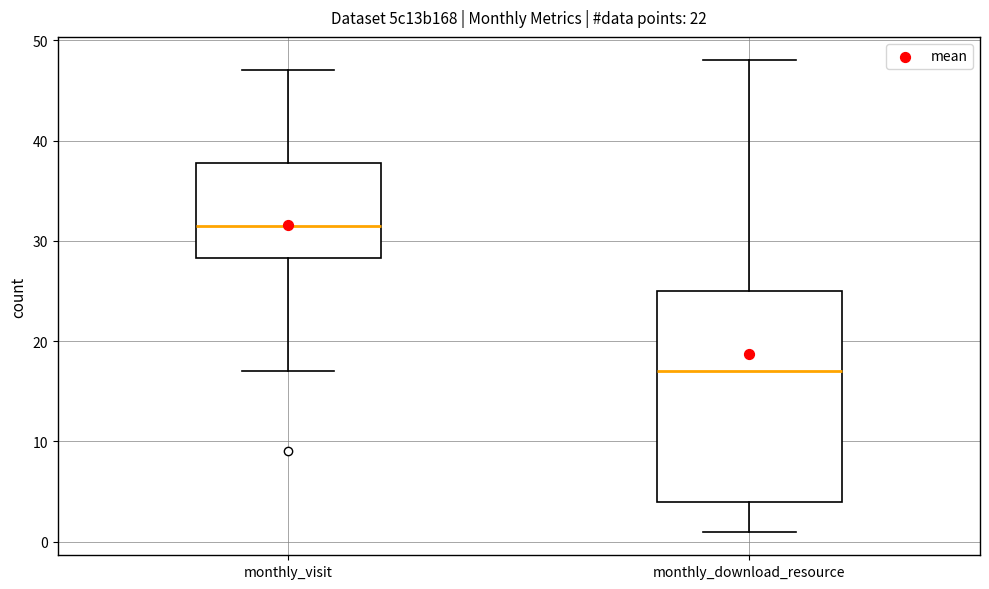

Reading left to right, transcribe this box plot: for each box, give where its median line is, the range the box spans, and where its two whiskers end, as read against the y-axis. The values are not printed on the chart, so give them approximately, as read against the axis.

monthly_visit: median 32, box 28 to 38, whiskers 17 to 47
monthly_download_resource: median 17, box 4 to 25, whiskers 1 to 48